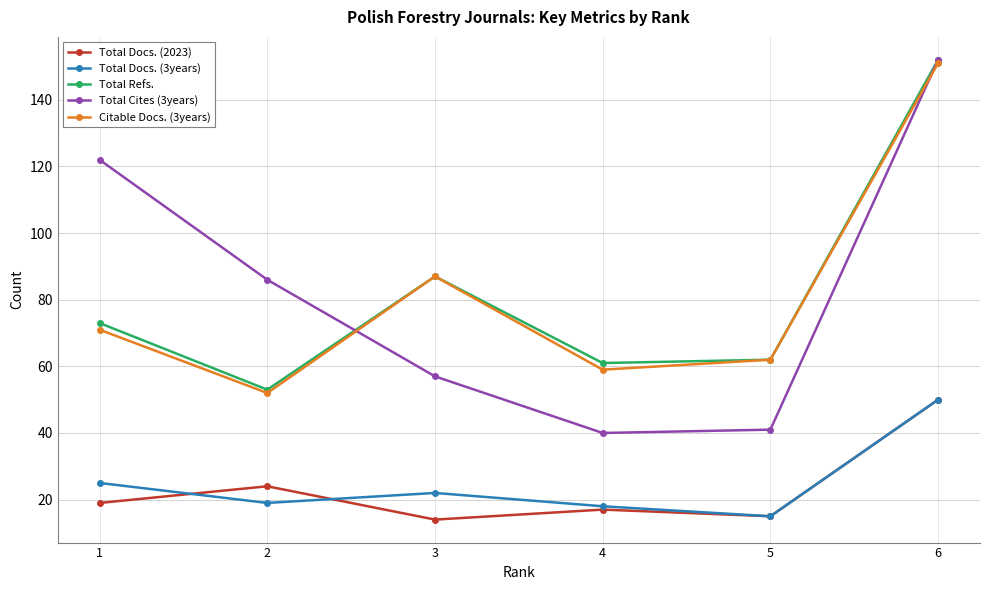

Where is the first local minimum for Total Docs. (3years)?

2